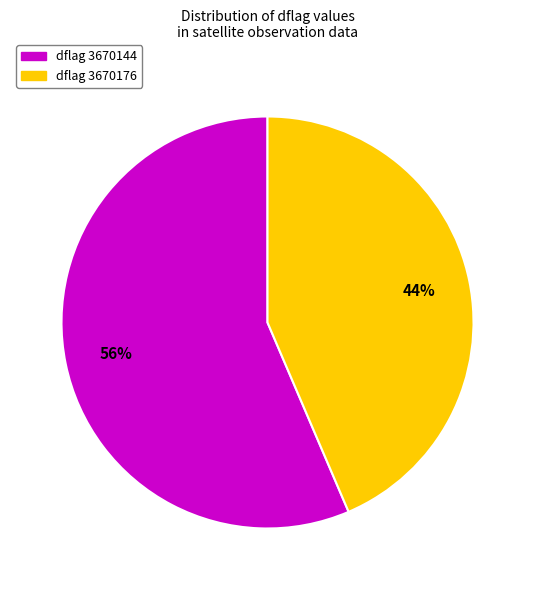

To the nearest percent, what is the average slice percentage?

50%